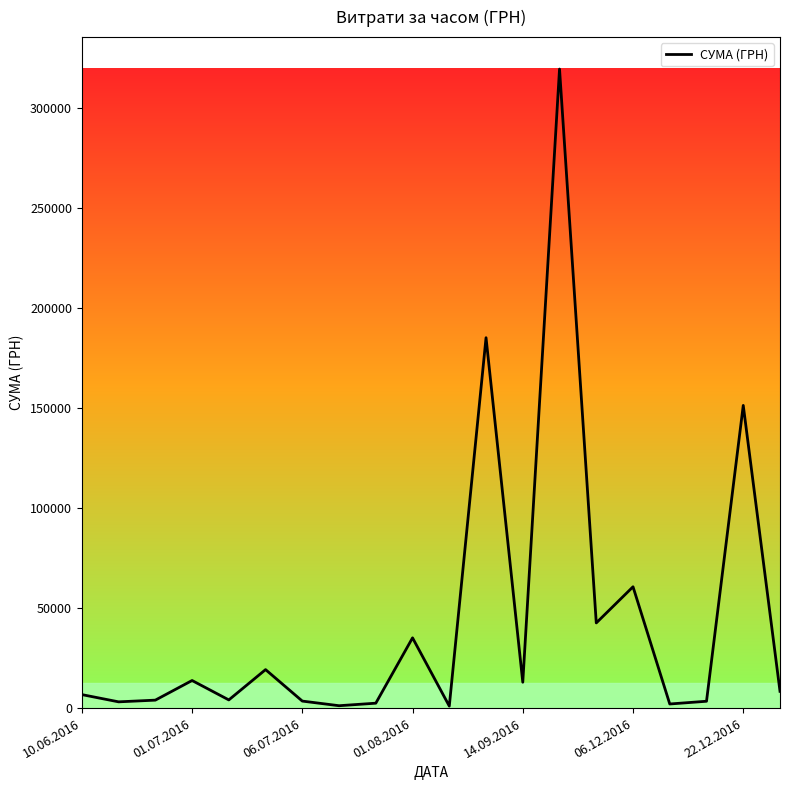

What is the difference between the maximum and minimum values?

318577.0